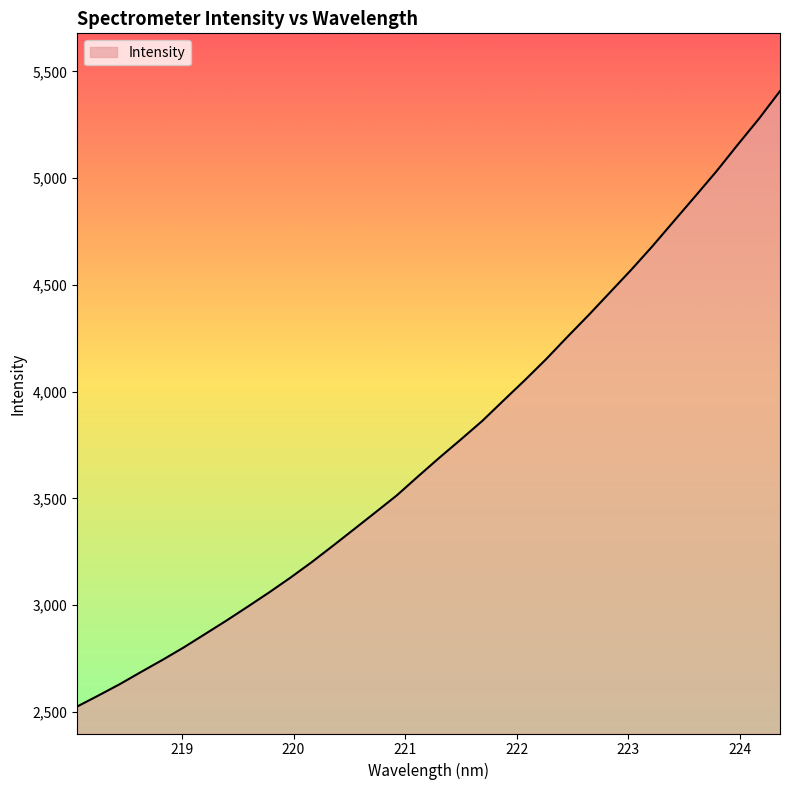

How many values are below 3691?

17